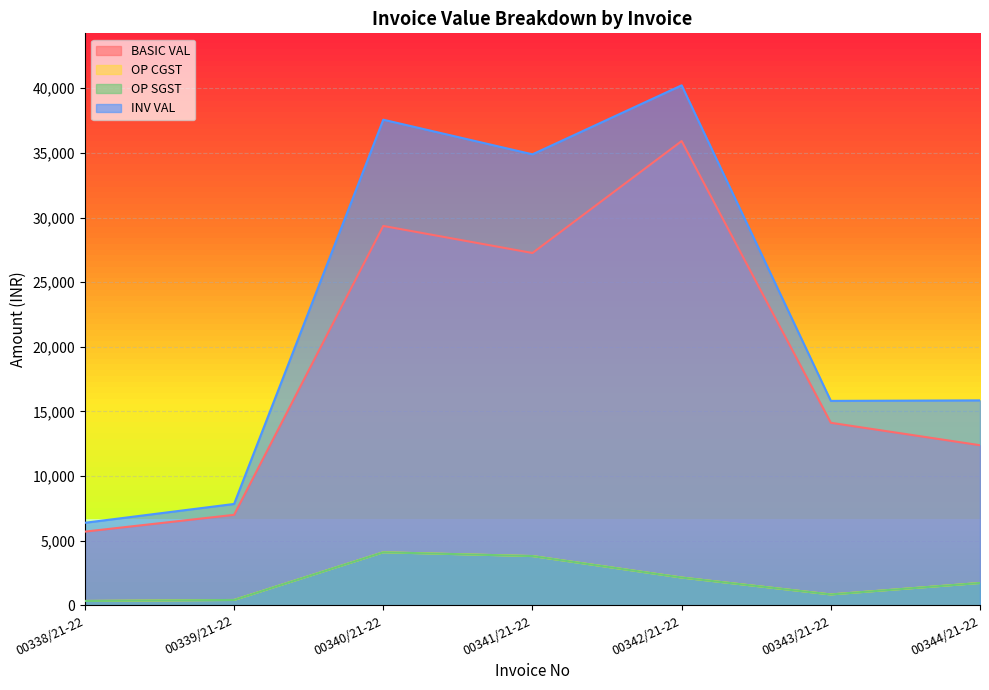

What is the maximum value for BASIC VAL?

35916.0